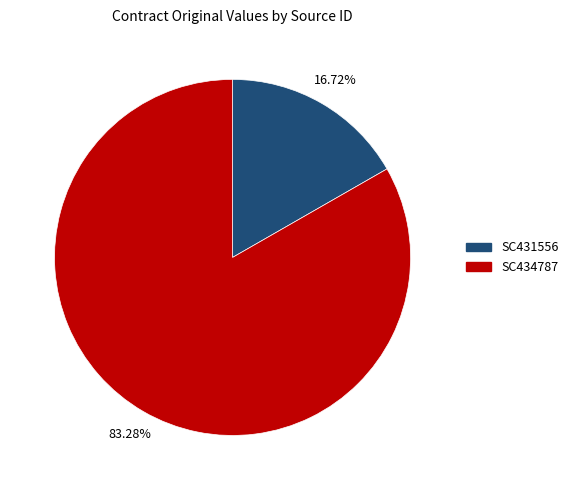

How many segments does this pie chart have?

2